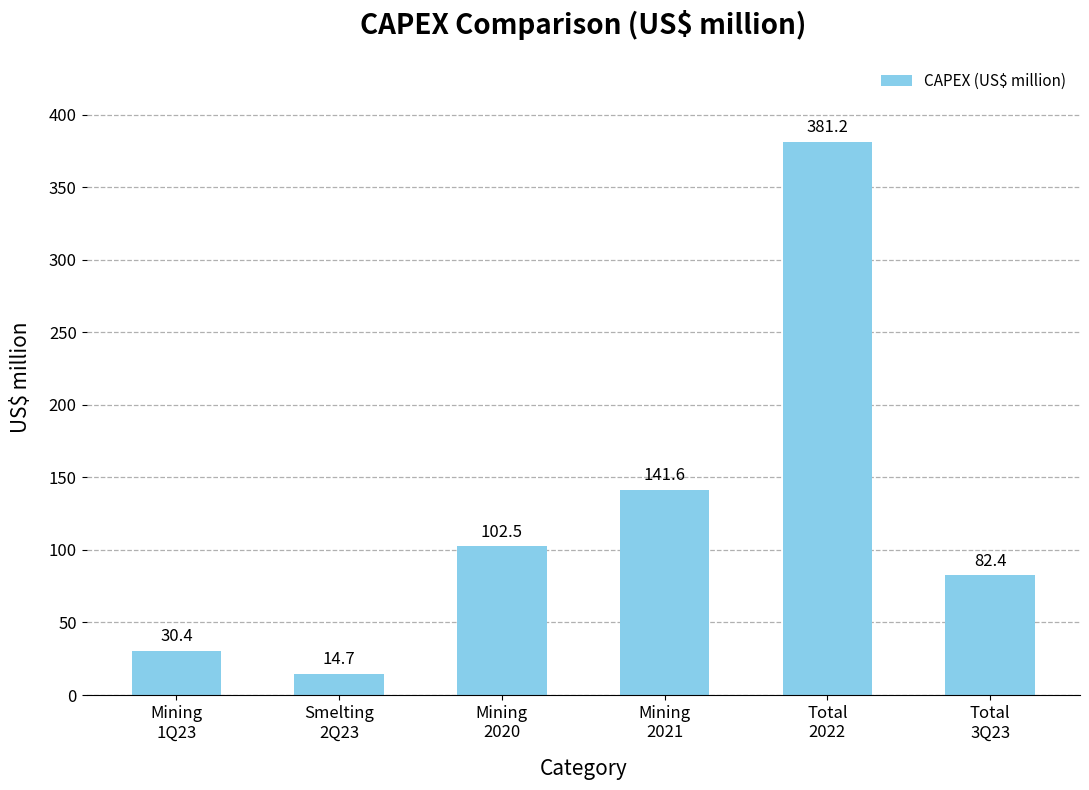

Where is the data nearest to the value 197?

Mining
2021